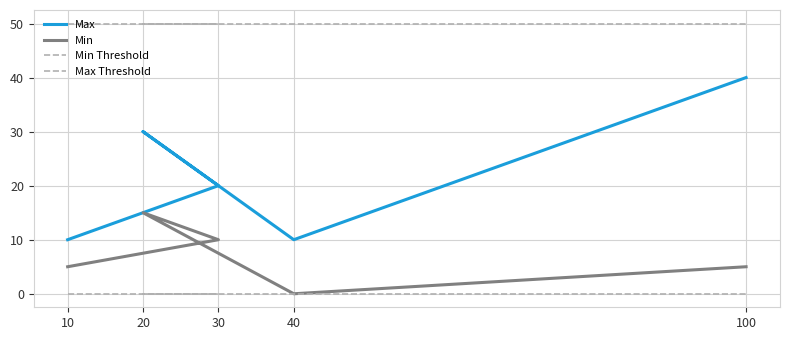

What value does the Max series have at 100, to the nearest 10?

40